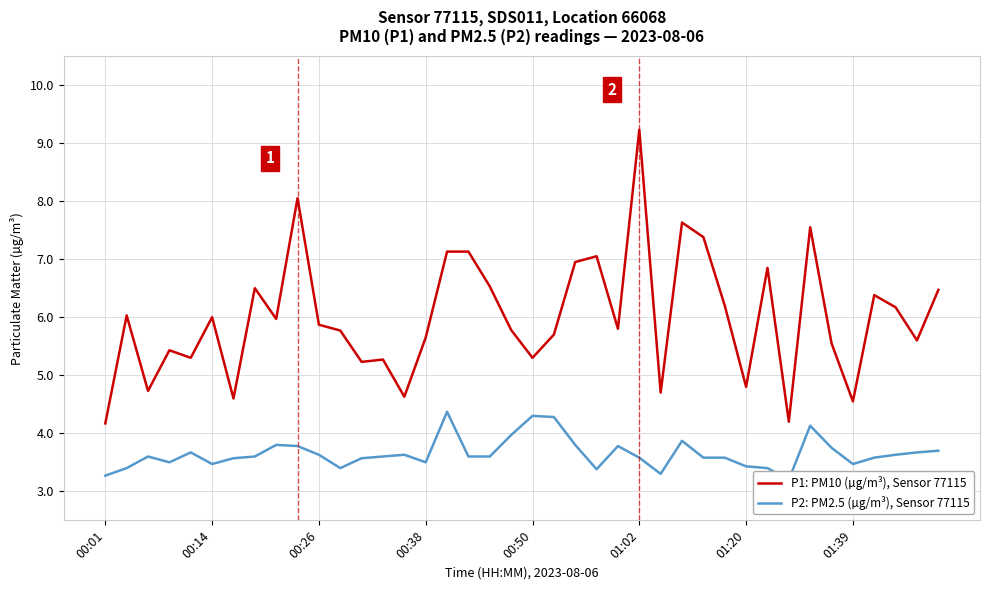

What is the sum of the P1: PM10 (µg/m³), Sensor 77115 values at 13 and 12?

10.5